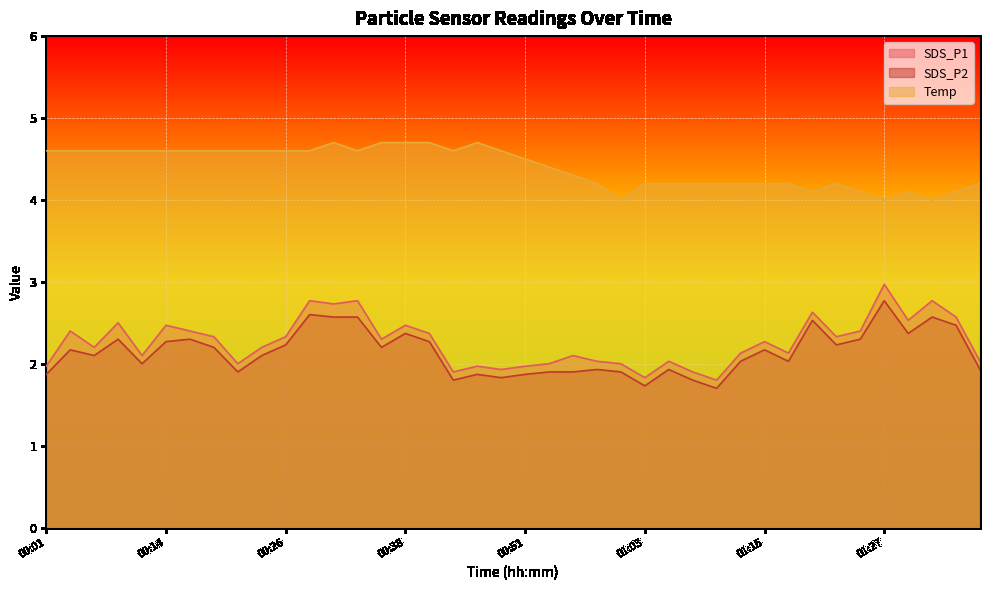

What is the difference between the highest and lowest values at 01:03?

2.5